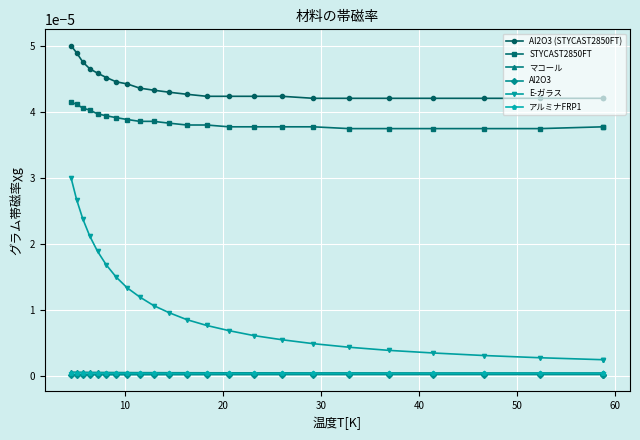

At how many categories does at least one series exceed 0?

24